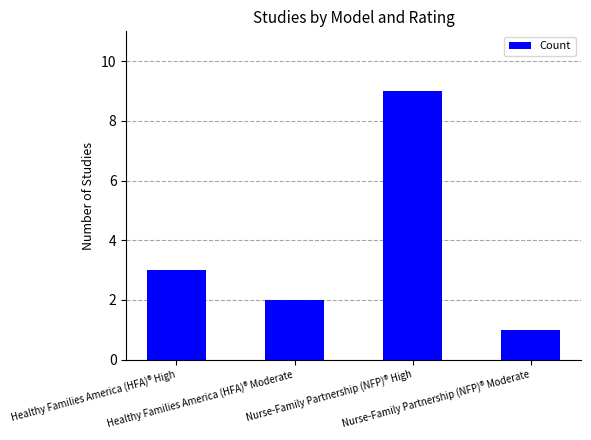

Count the number of data series in this chart.

1